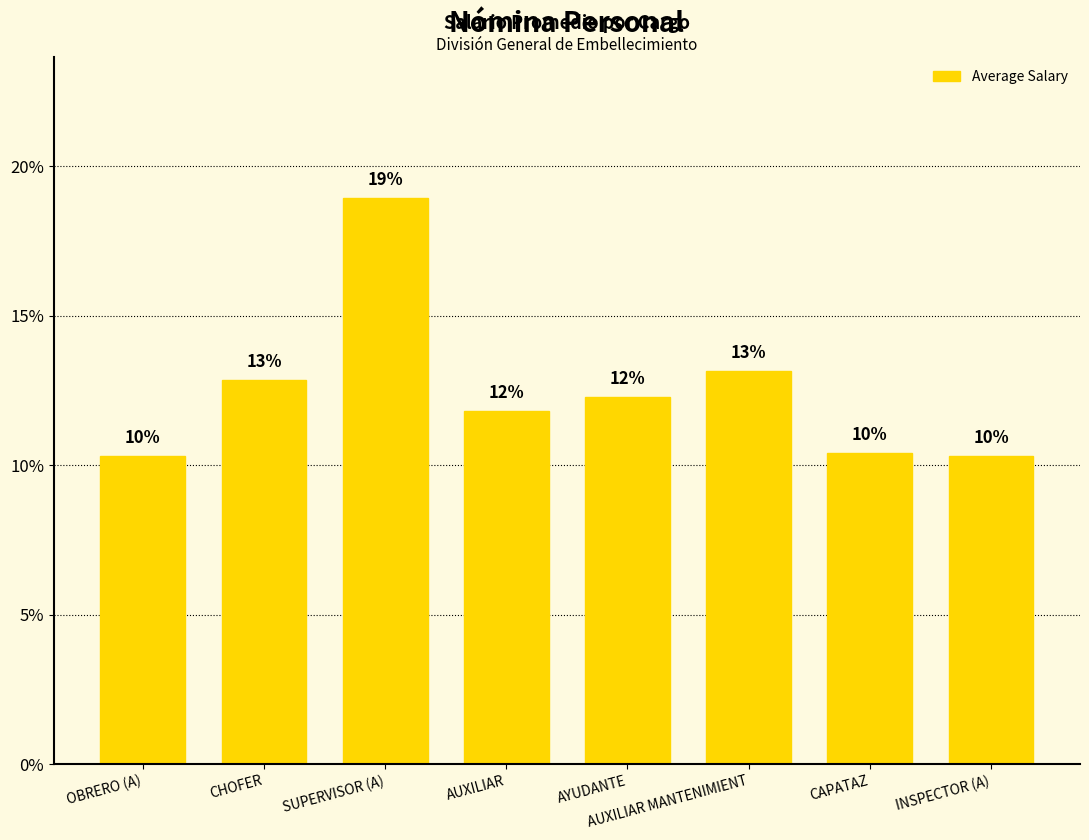

What is the change in value from SUPERVISOR (A) to INSPECTOR (A)?

-8.6